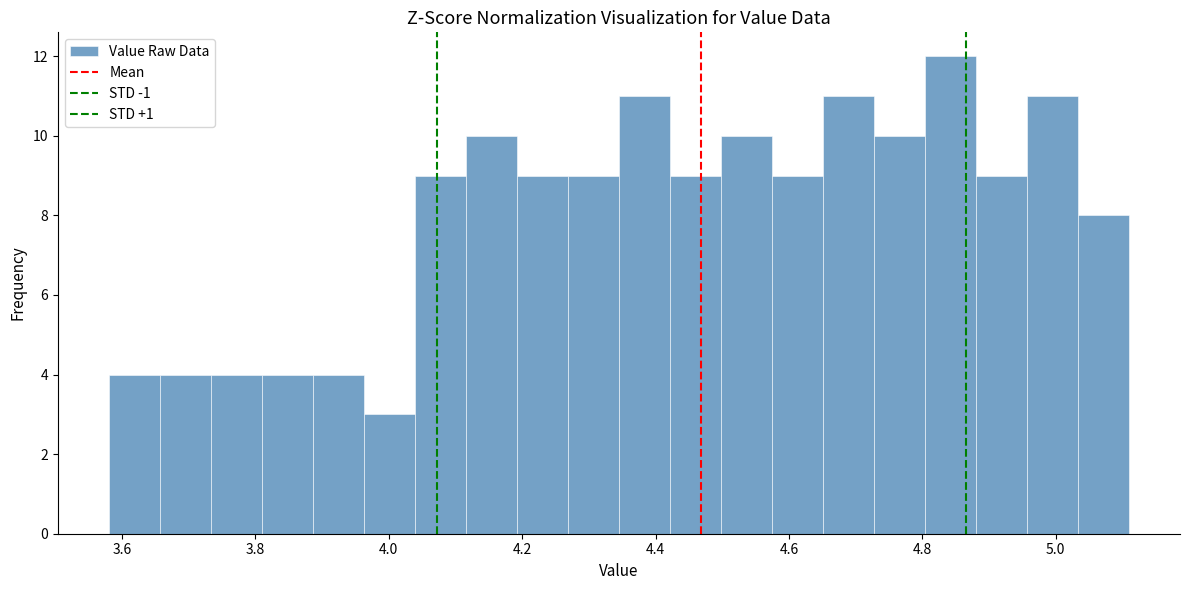

Read against the x-axis, roughly where is the centre of the tallest bar?

4.84